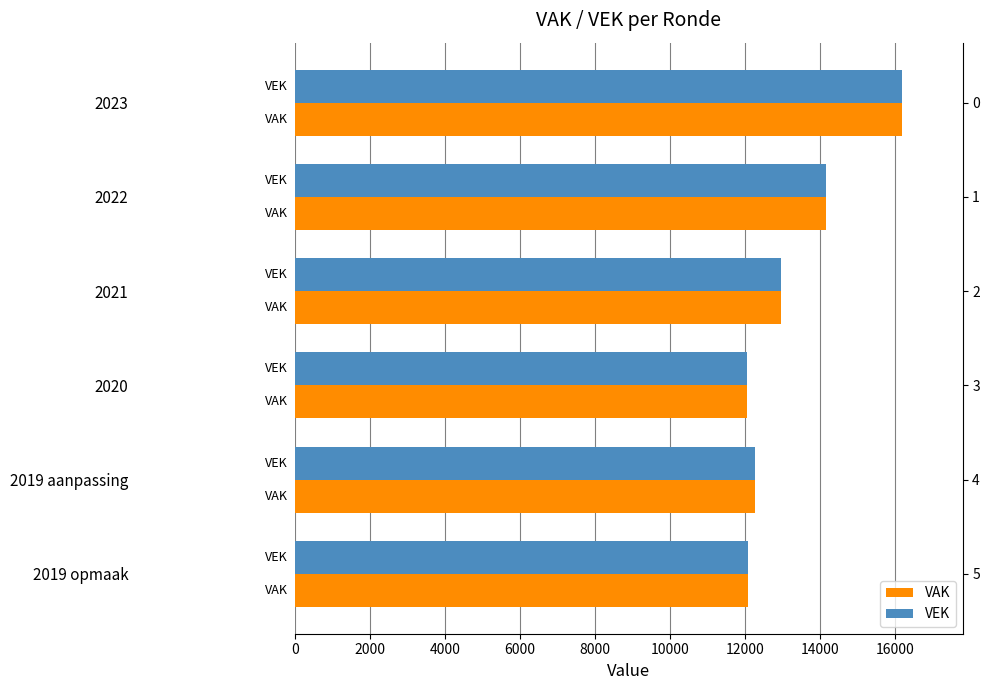

Which series has the largest range (max minus min)?

VAK